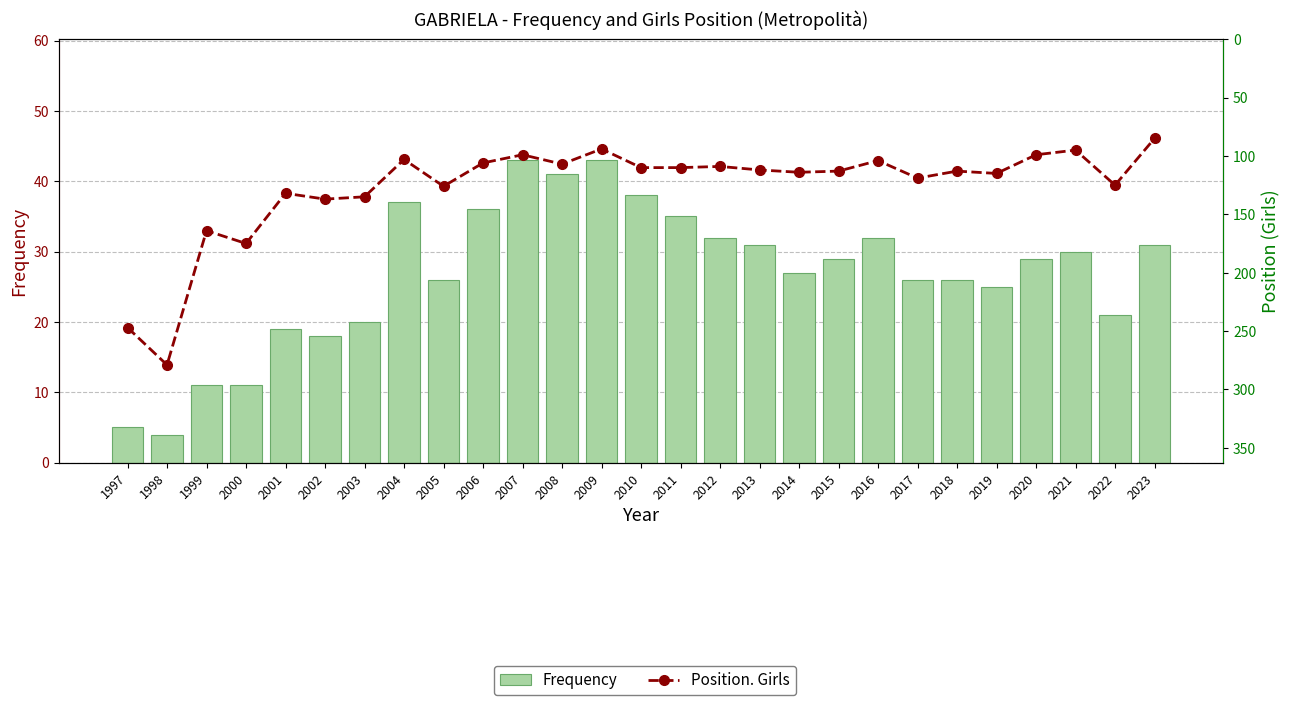

The Position. Girls series shows 73 at 2003. True or false?

False